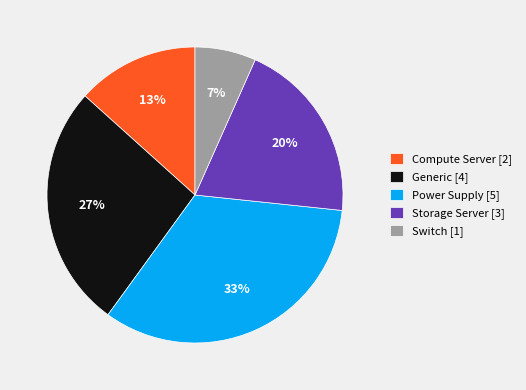

What percentage is the Generic slice, to the nearest percent?

27%